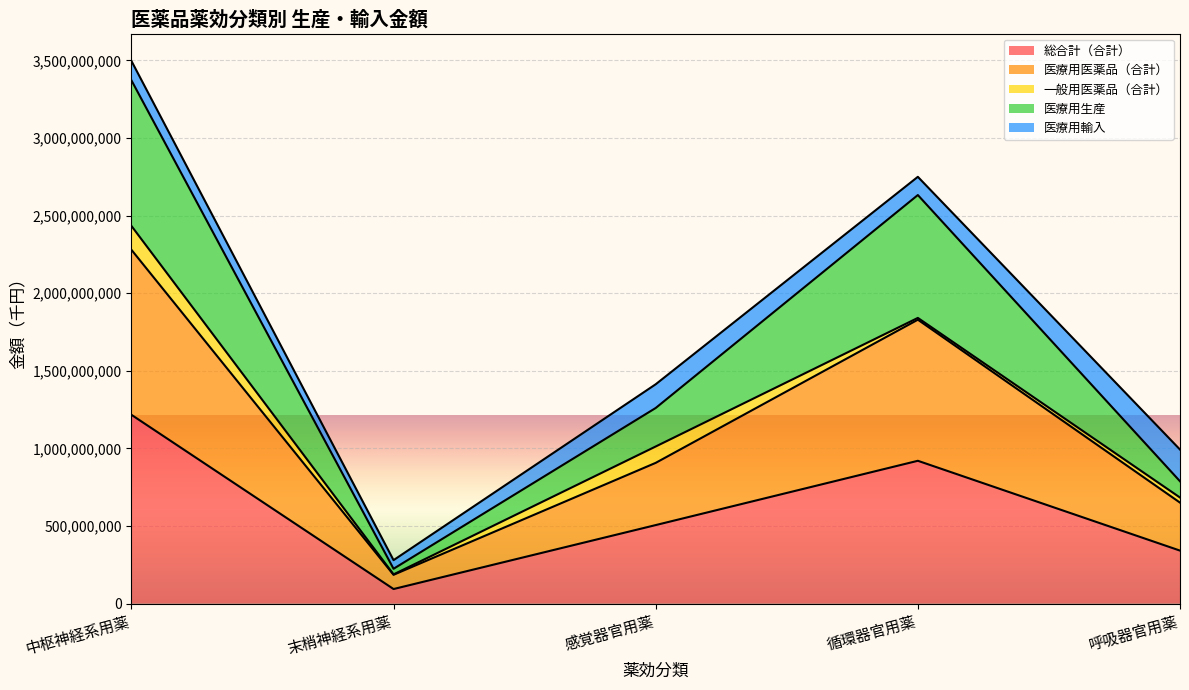

True or false: 総合計（合計） and 医療用生産 cross at least once.

False